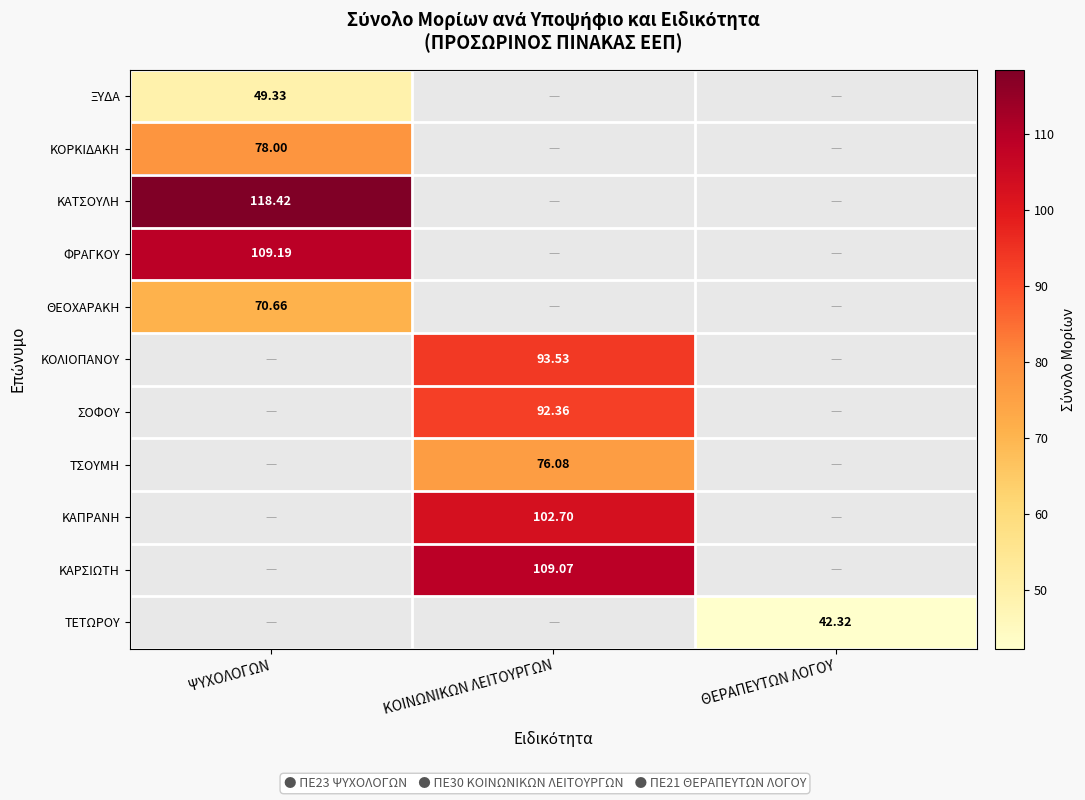

The ΦΡΑΓΚΟΥ series shows 157.7 at ΨΥΧΟΛΟΓΩΝ. True or false?

False